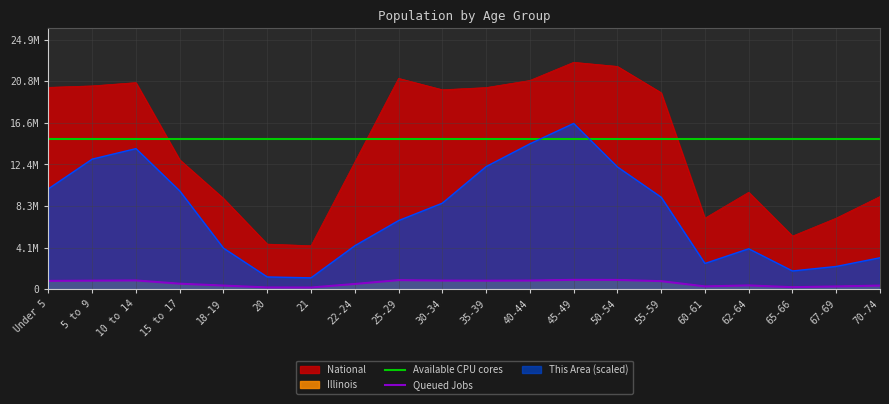

Between 65-66 and 50-54, which is larger?

50-54